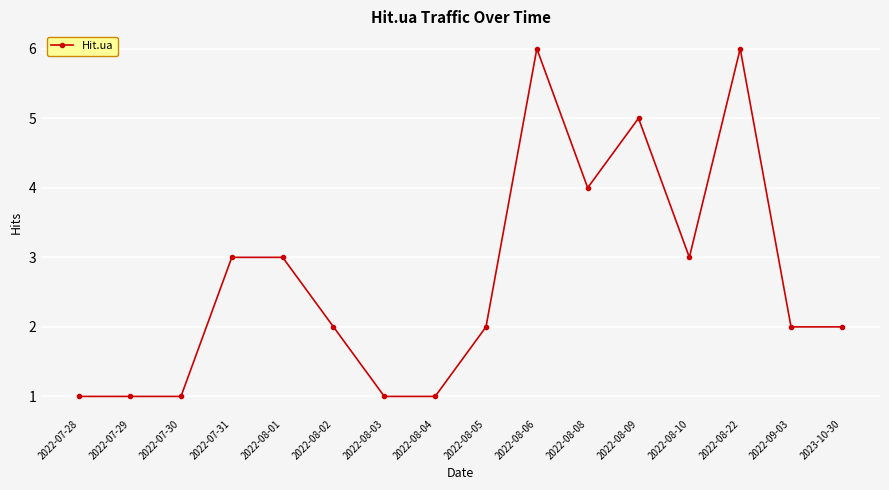

Count the number of data series in this chart.

1